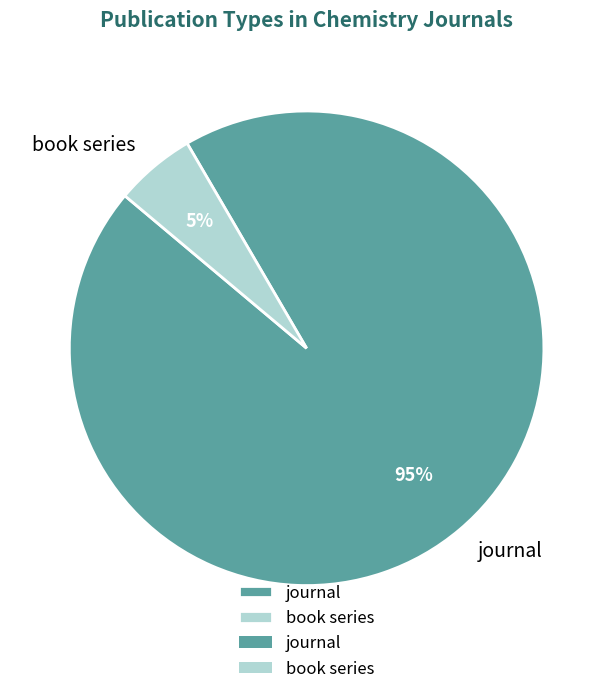

Which slice represents more than half of the pie?

journal